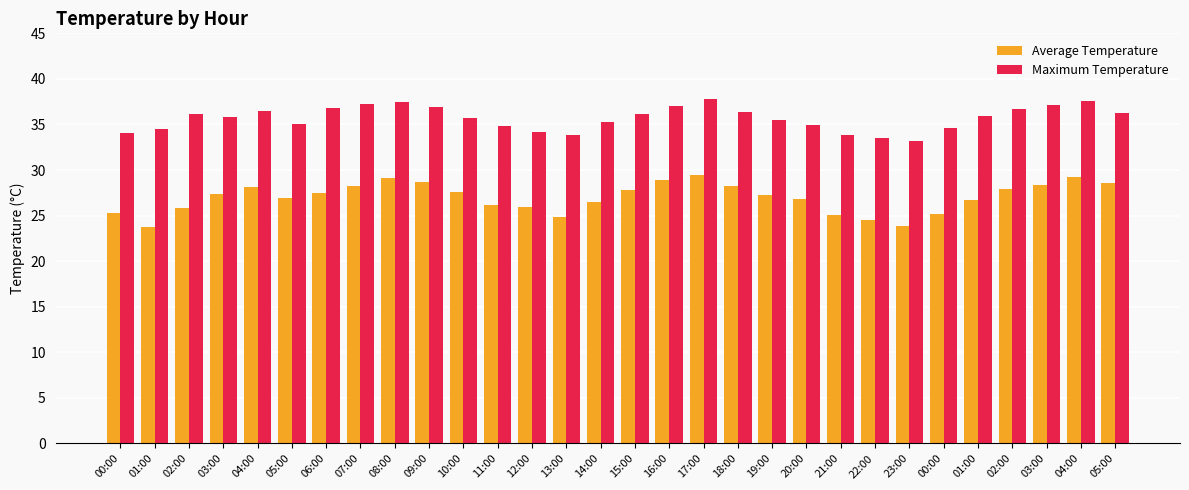

What is the label of the 7th bar from the left?

06:00